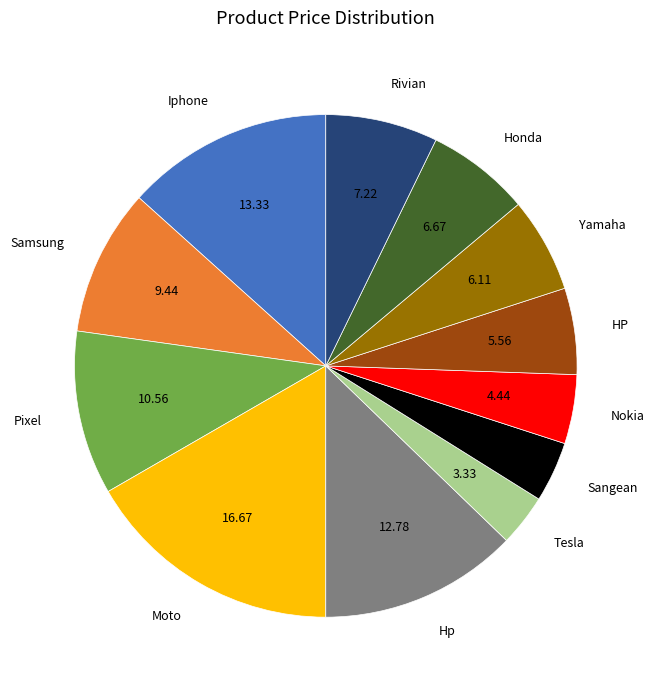

How many segments does this pie chart have?

12